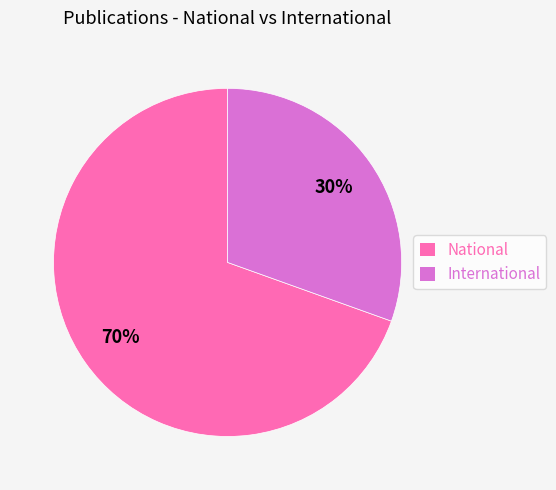

Is it true that International is 30% of the pie?

True